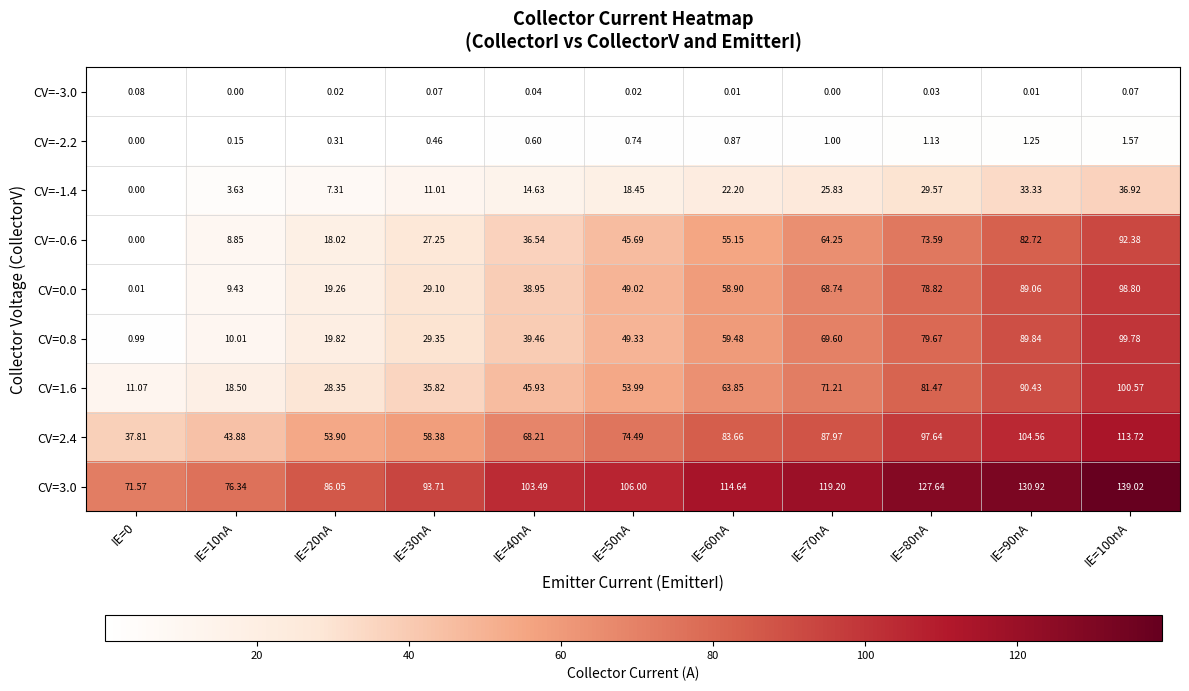

Is the value of CV=0.8 at IE=40nA greater than the value of CV=1.6 at IE=20nA?

Yes